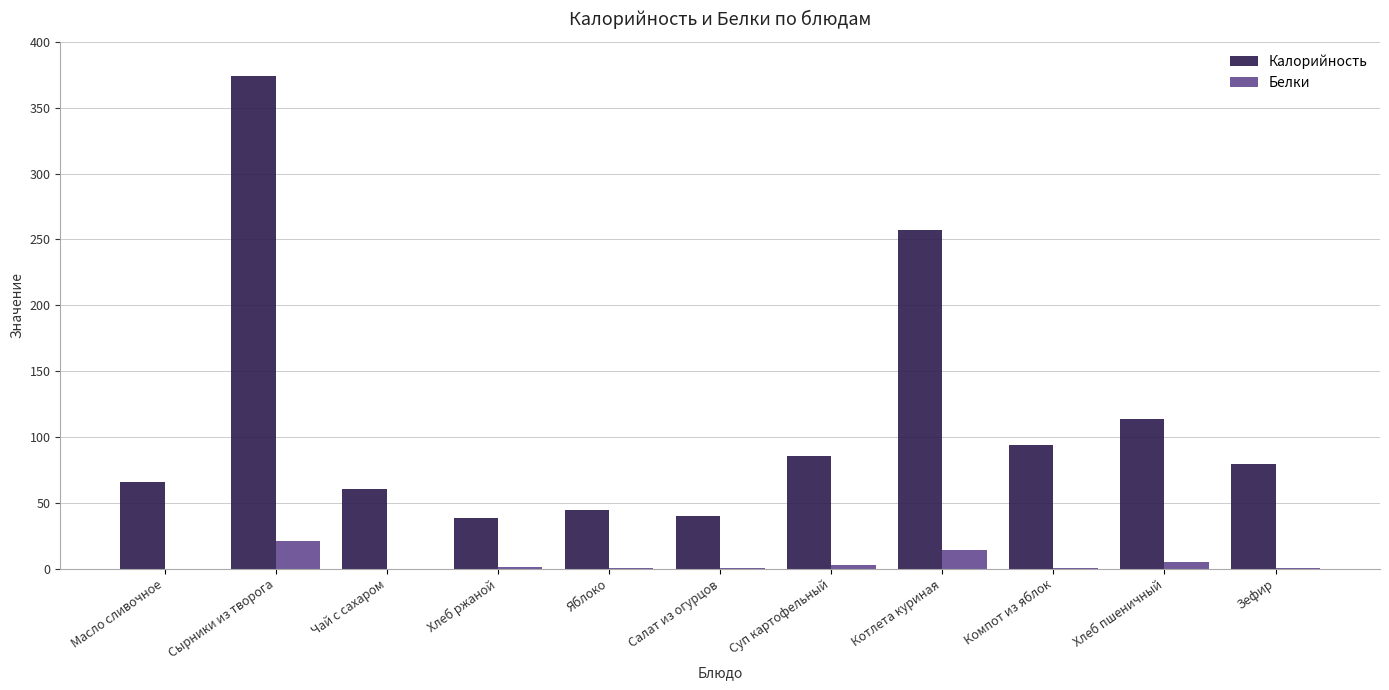

Count the number of data series in this chart.

2